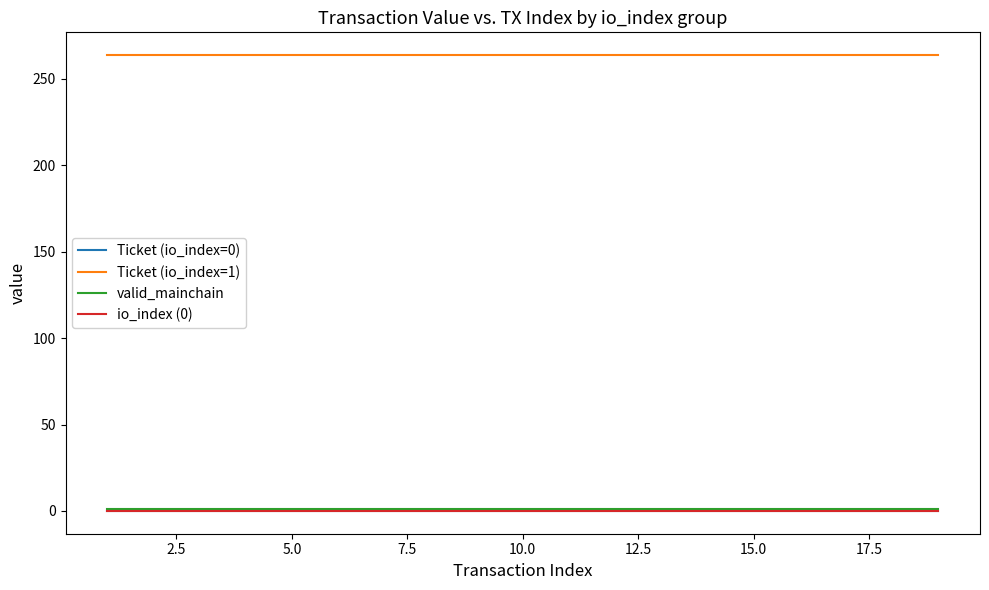

True or false: Ticket (io_index=1) and Ticket (io_index=0) cross at least once.

False